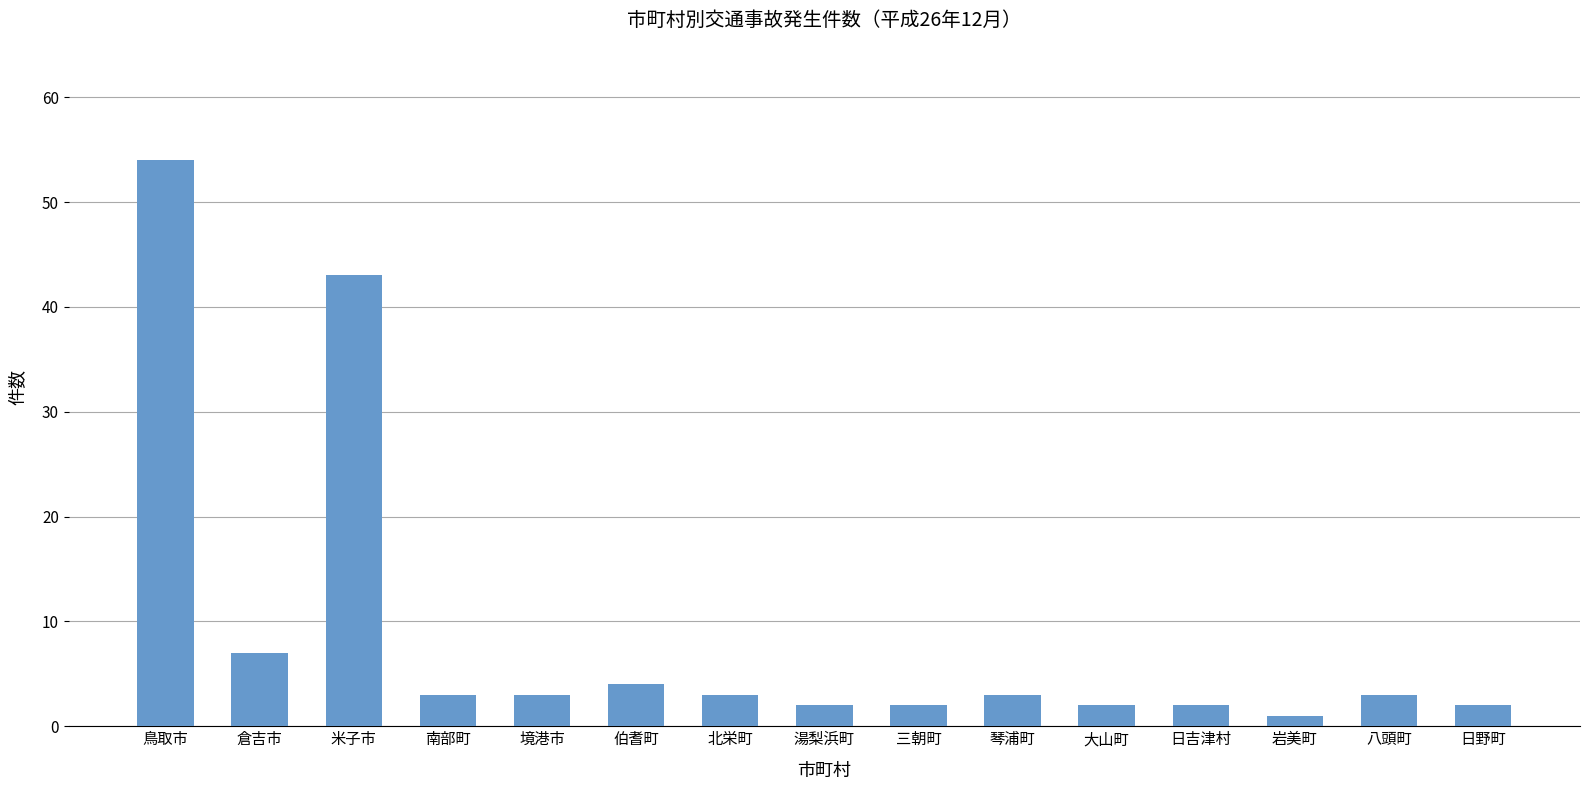

What is the greatest value displayed?

54